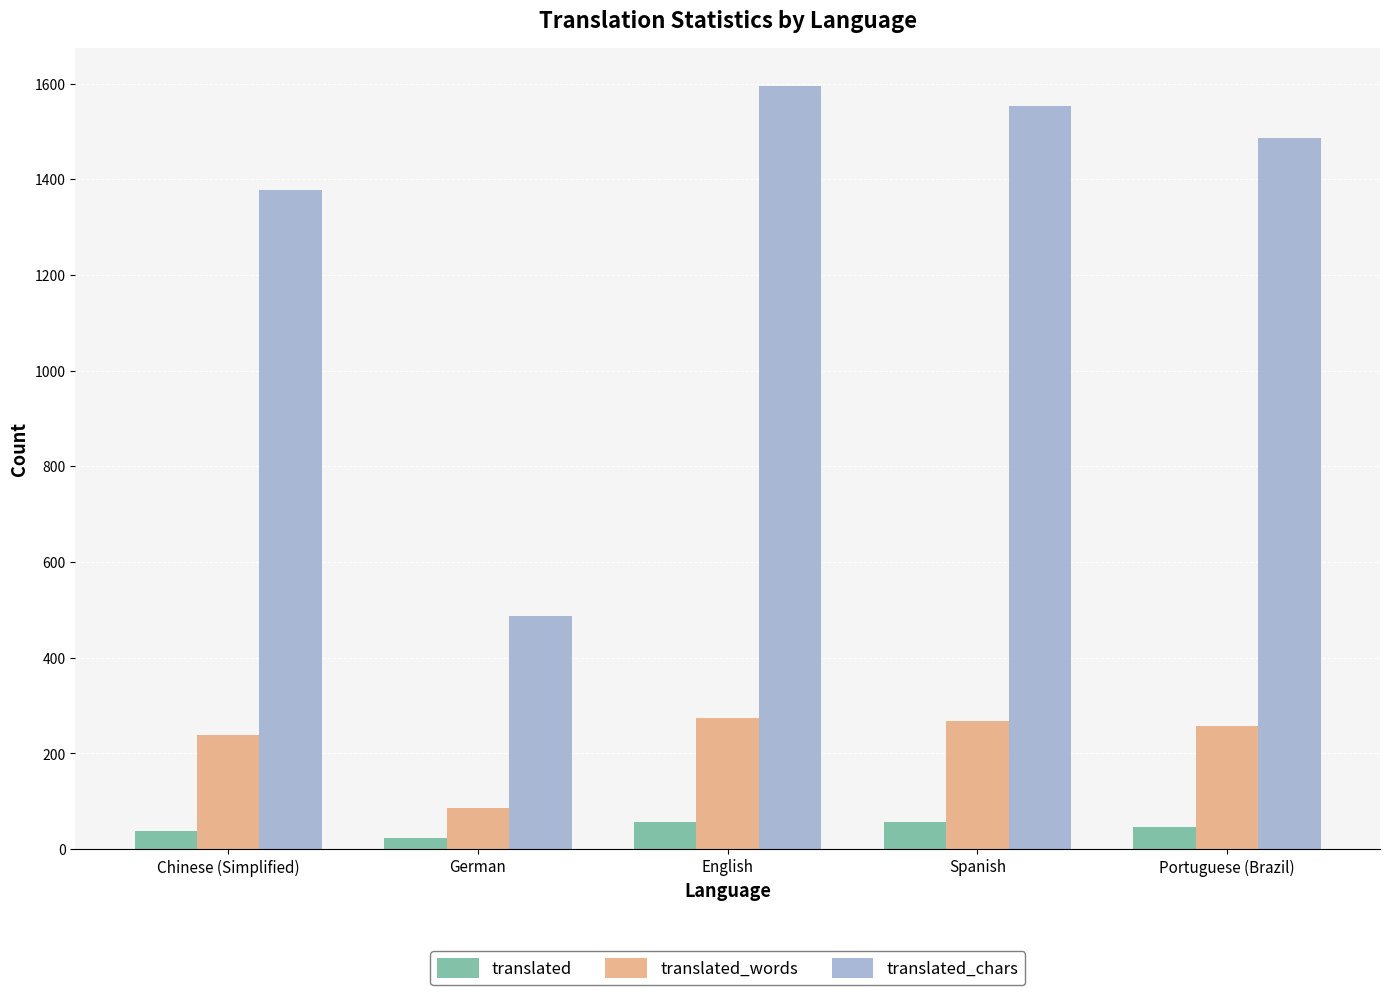

What is the sum of all translated values?

222